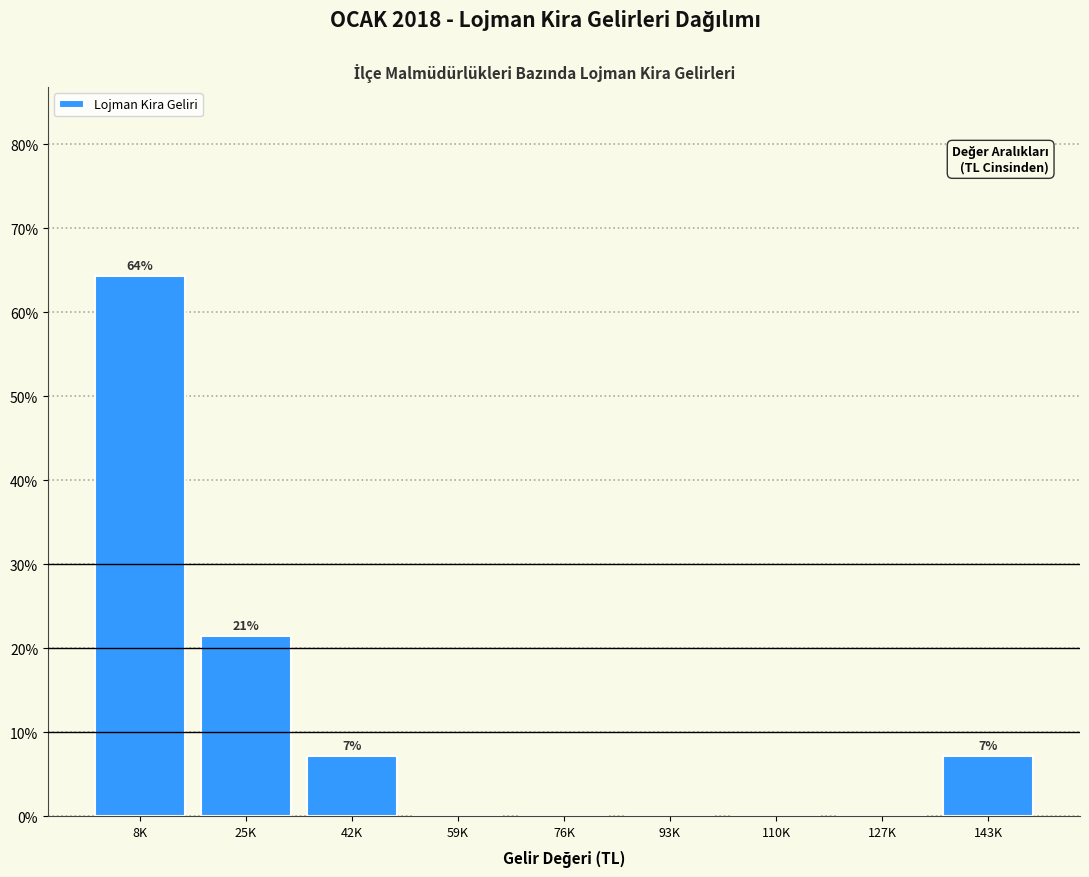

Reading left to right, extract all data points from this chart.

8K=64.3	25K=21.4	42K=7.1	59K=0.0	76K=0.0	93K=0.0	110K=0.0	127K=0.0	143K=7.1